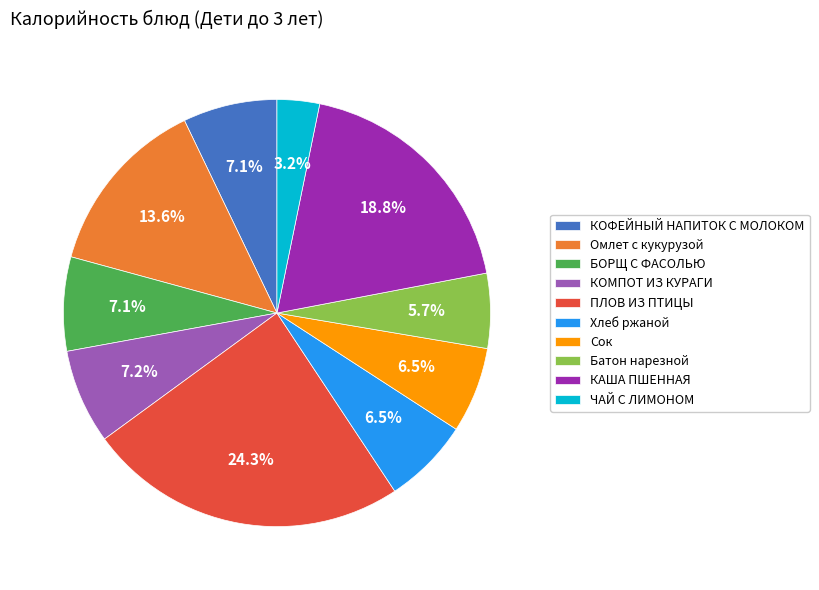

Is it true that Сок is 14% of the pie?

False